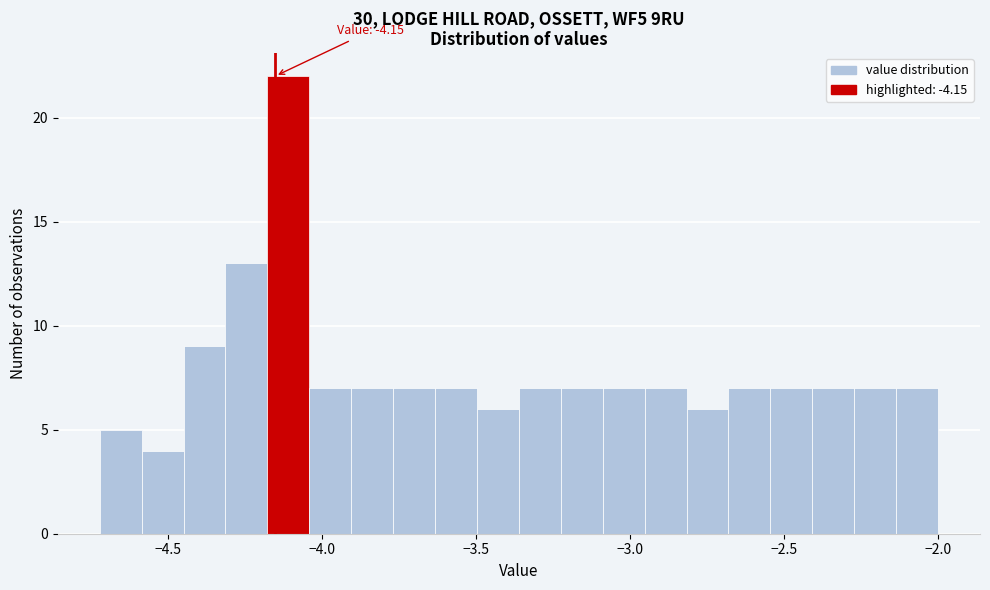

Read against the x-axis, roughly where is the centre of the tallest bar?

-4.10